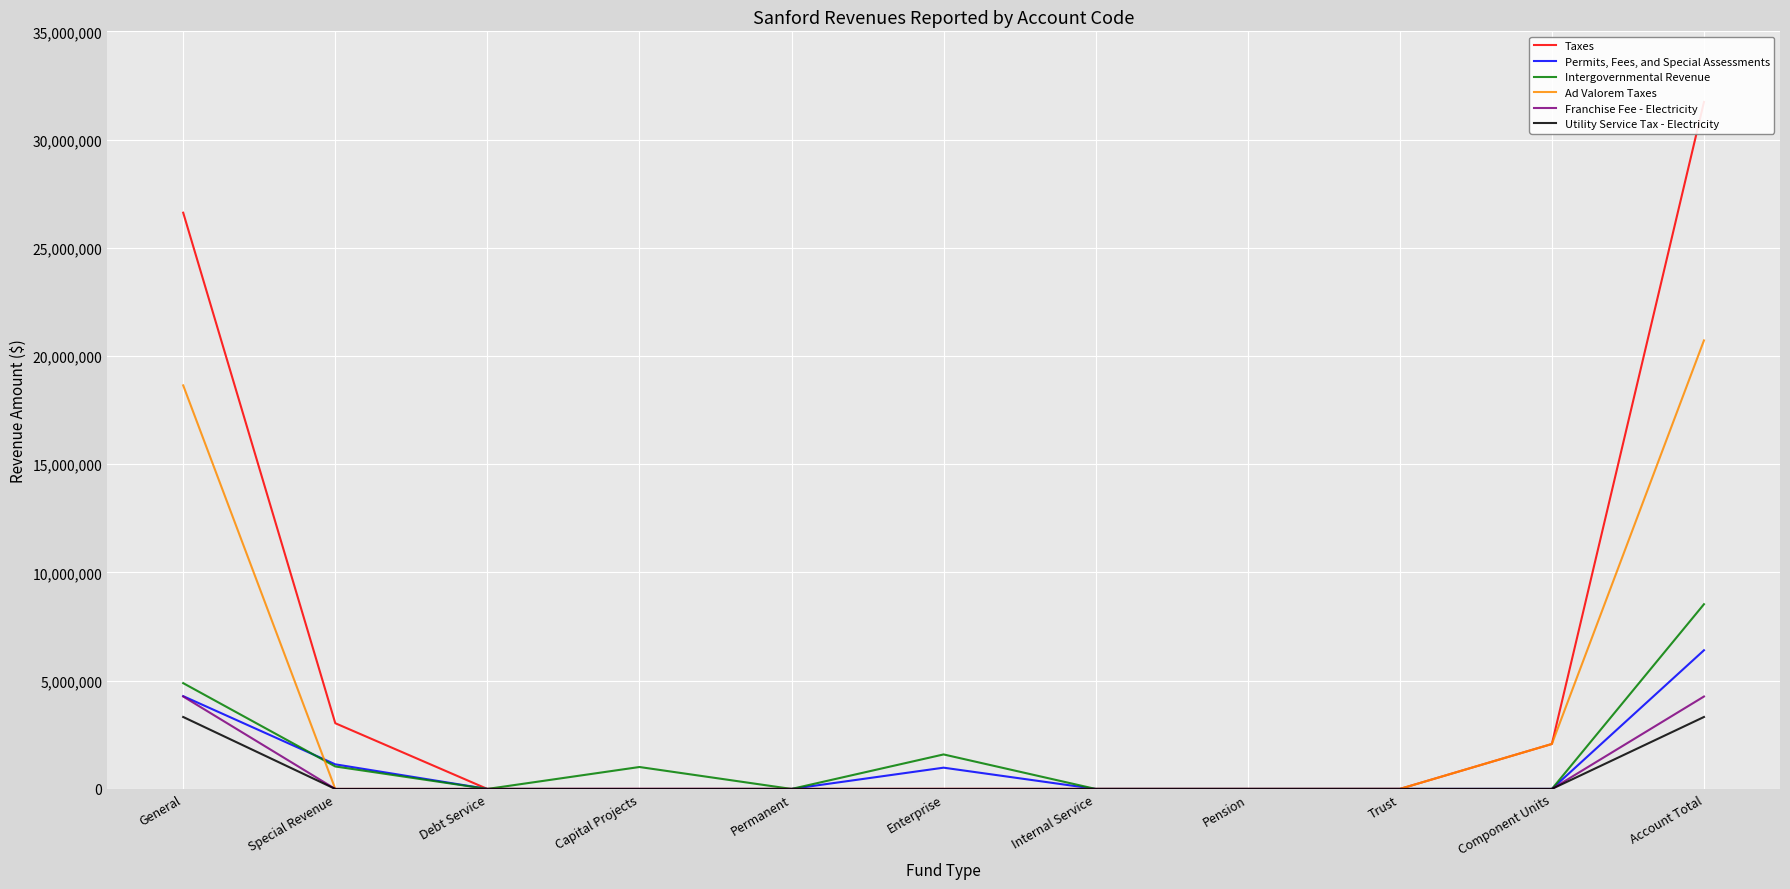

The value of Utility Service Tax - Electricity at Enterprise is -1334746. True or false?

False